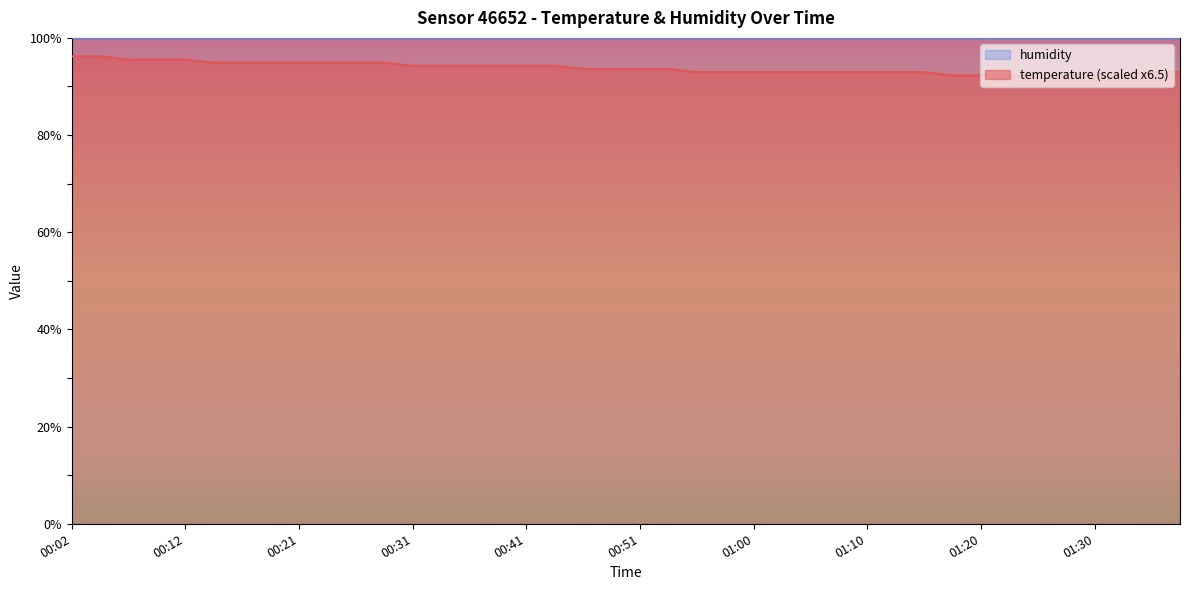

Rank the categories by value from lowest to highest.

01:17, 01:20, 01:22, 01:25, 01:27, 01:30, 01:34, 00:55, 00:58, 01:00, 01:03, 01:05, 01:08, 01:10, 01:12, 01:15, 01:37, 01:39, 00:46, 00:48, 00:51, 00:53, 00:31, 00:34, 00:36, 00:38, 00:41, 00:43, 00:14, 00:16, 00:19, 00:21, 00:24, 00:26, 00:29, 00:07, 00:09, 00:12, 00:02, 00:04